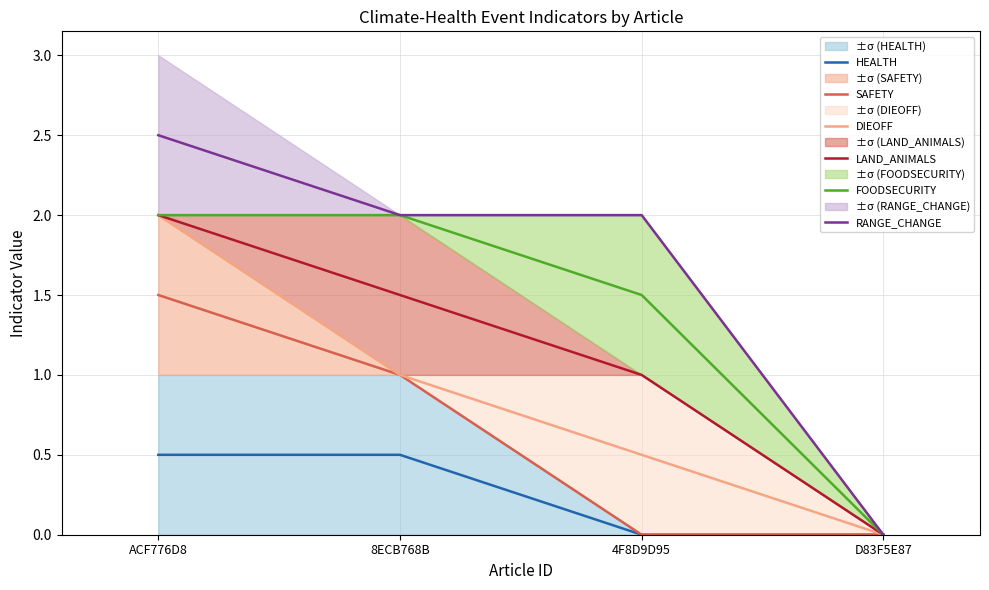

True or false: RANGE_CHANGE and HEALTH cross at least once.

False